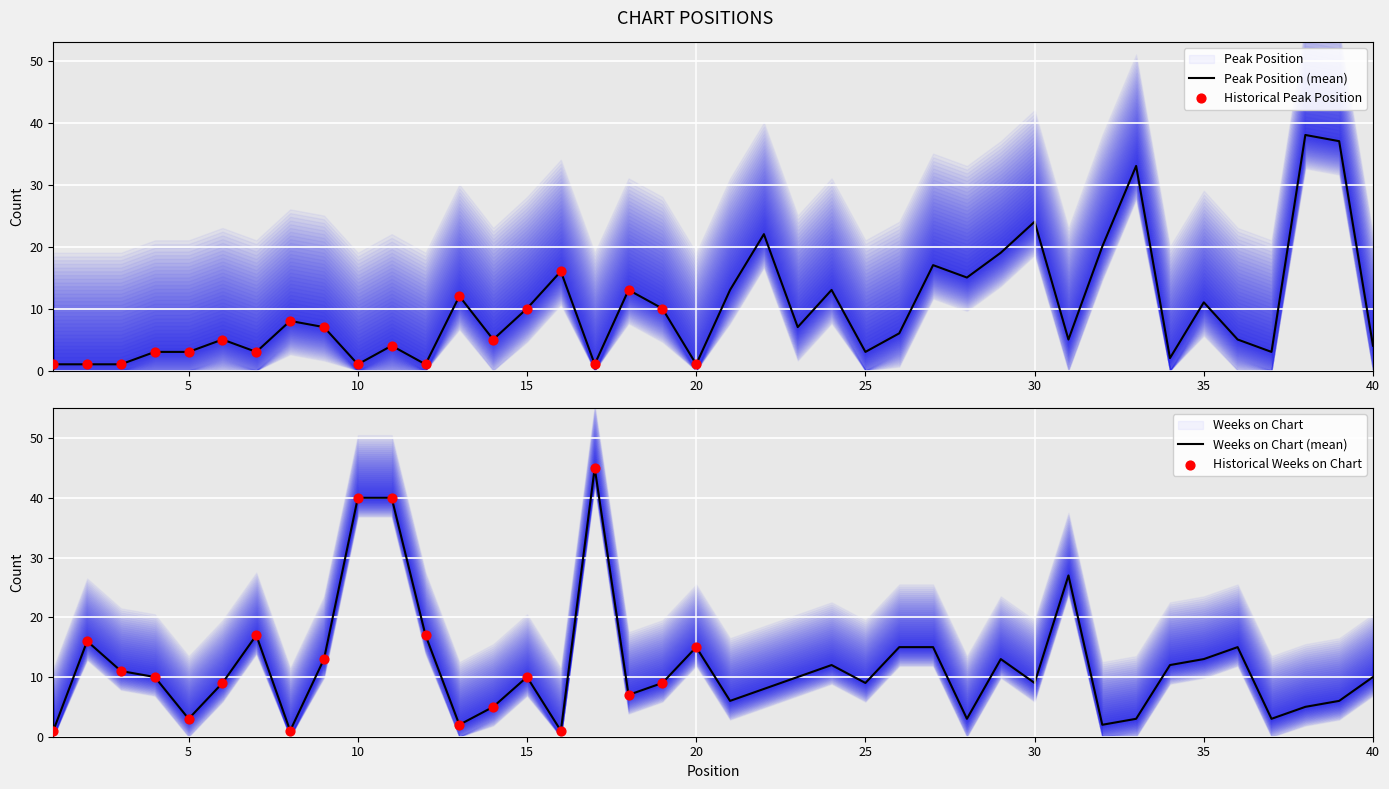

Which series contains the highest Y value?

Weeks on Chart